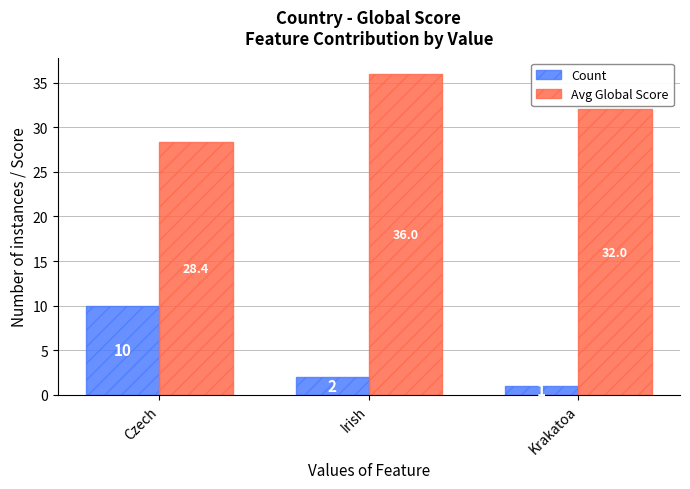

What is the spread (max minus min) of values at Krakatoa?

31.0